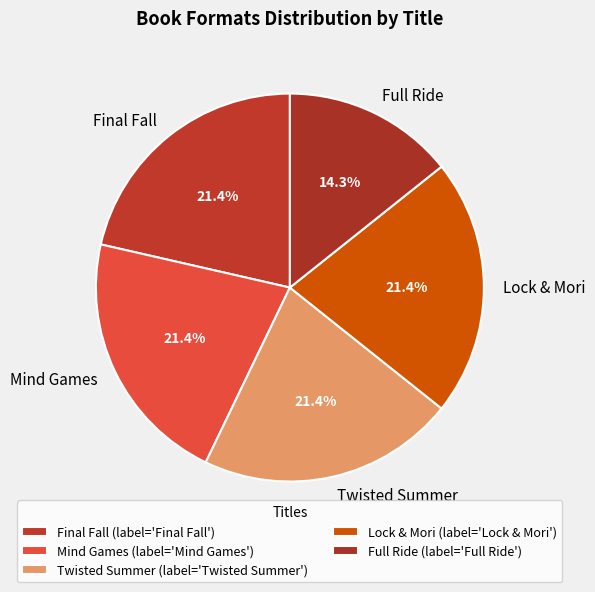

To the nearest percent, what percentage of the pie is Final Fall?

21%